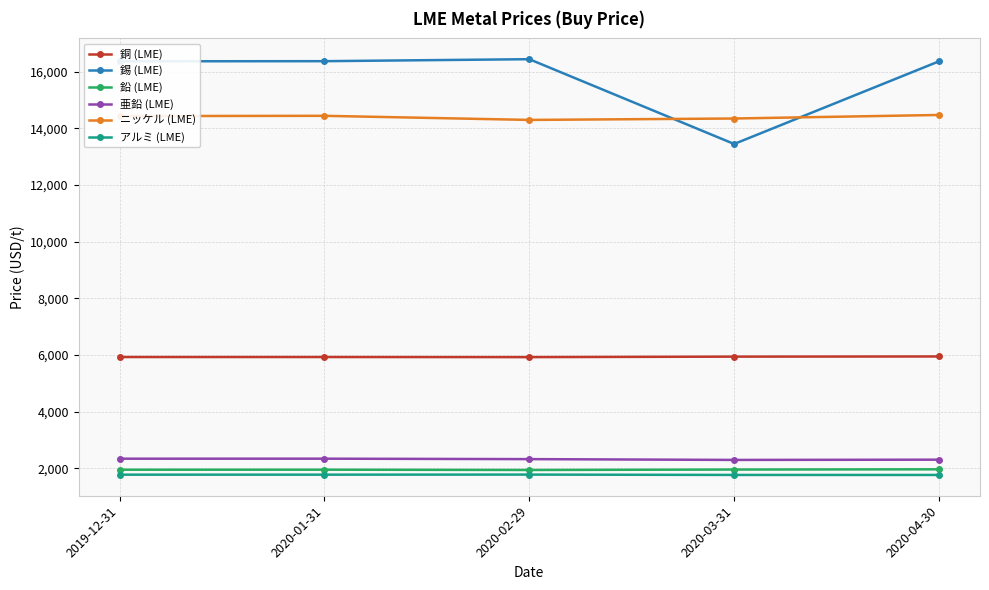

True or false: 鉛 (LME) has more than 0 interior local peaks.

True